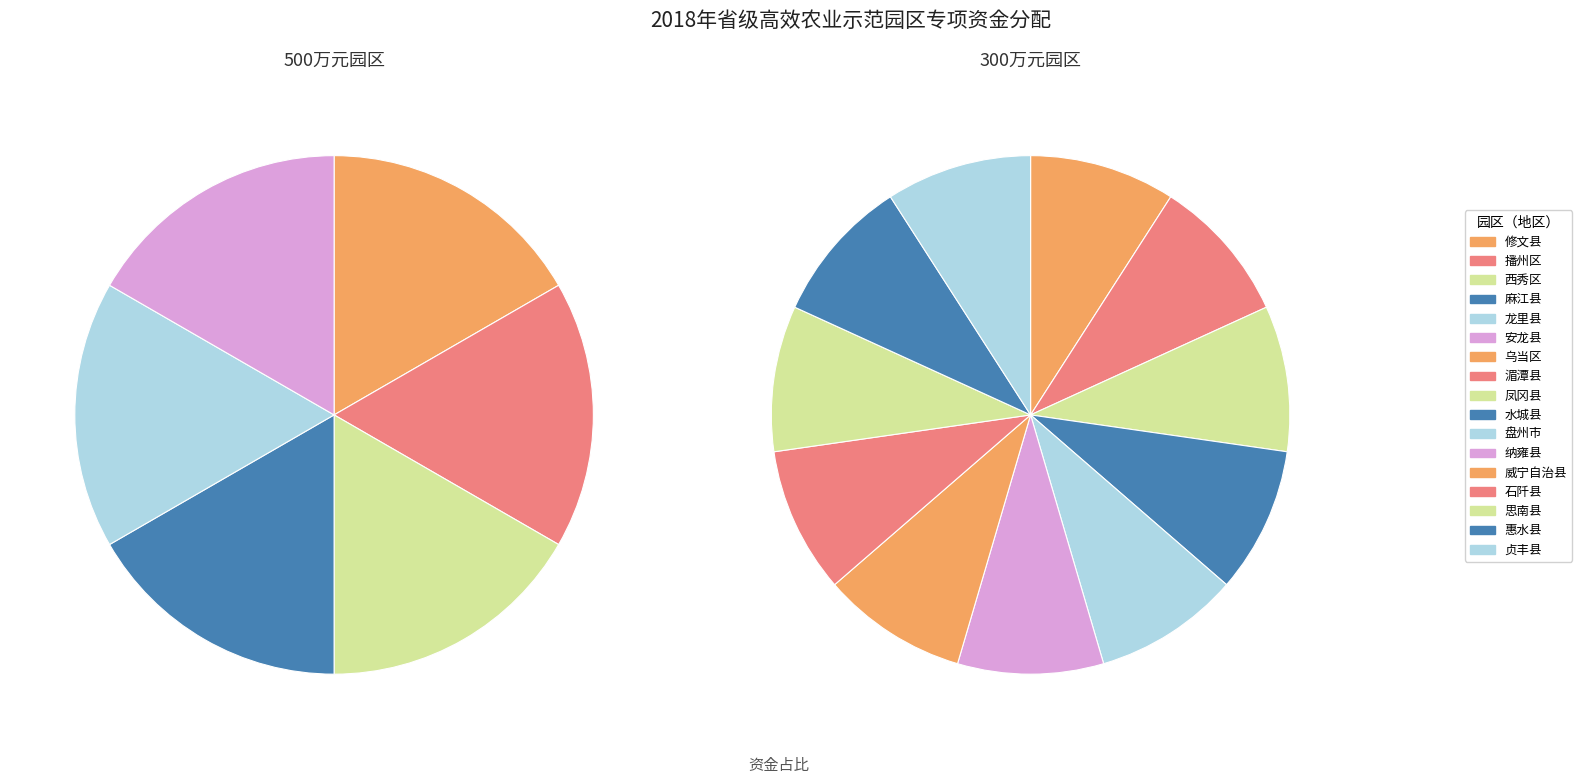

Approximately how many times larger is the value at 凤冈县 compared to 石阡县?

1.0